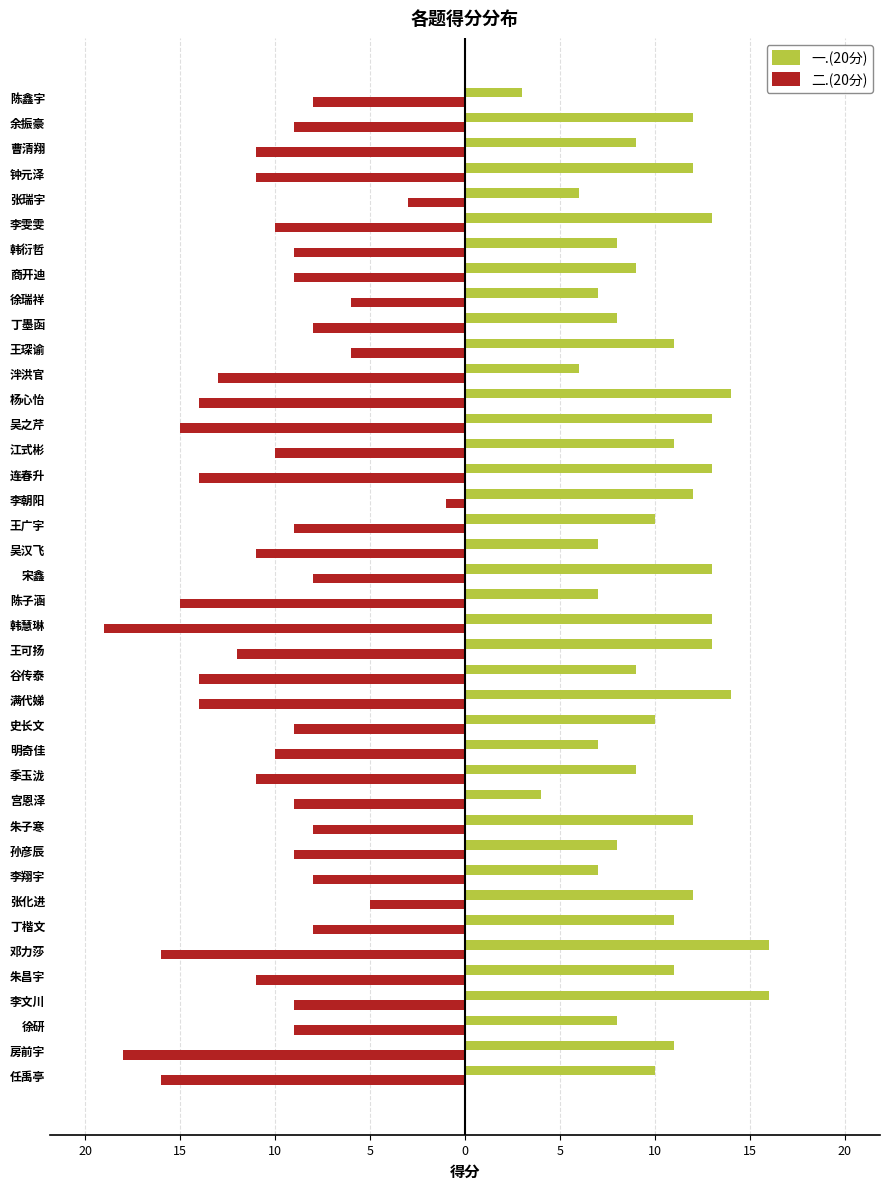

Reading left to right, transcribe all the data shown in this chart.

一.(20分): 10	11	8	16	11	16	11	12	7	8	12	4	9	7	10	14	9	13	13	7	13	7	10	12	13	11	13	14	6	11	8	7	9	8	13	6	12	9	12	3
二.(20分): -16	-18	-9	-9	-11	-16	-8	-5	-8	-9	-8	-9	-11	-10	-9	-14	-14	-12	-19	-15	-8	-11	-9	-1	-14	-10	-15	-14	-13	-6	-8	-6	-9	-9	-10	-3	-11	-11	-9	-8